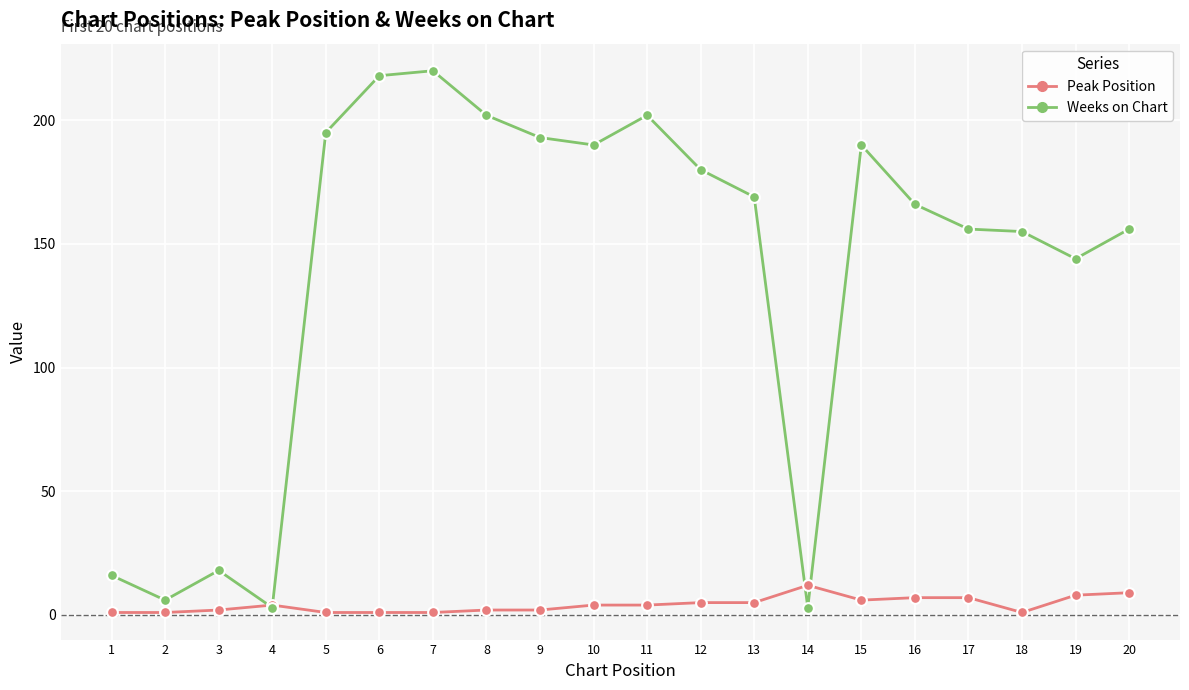

Between 11 and 14, which series saw the biggest shift?

Weeks on Chart